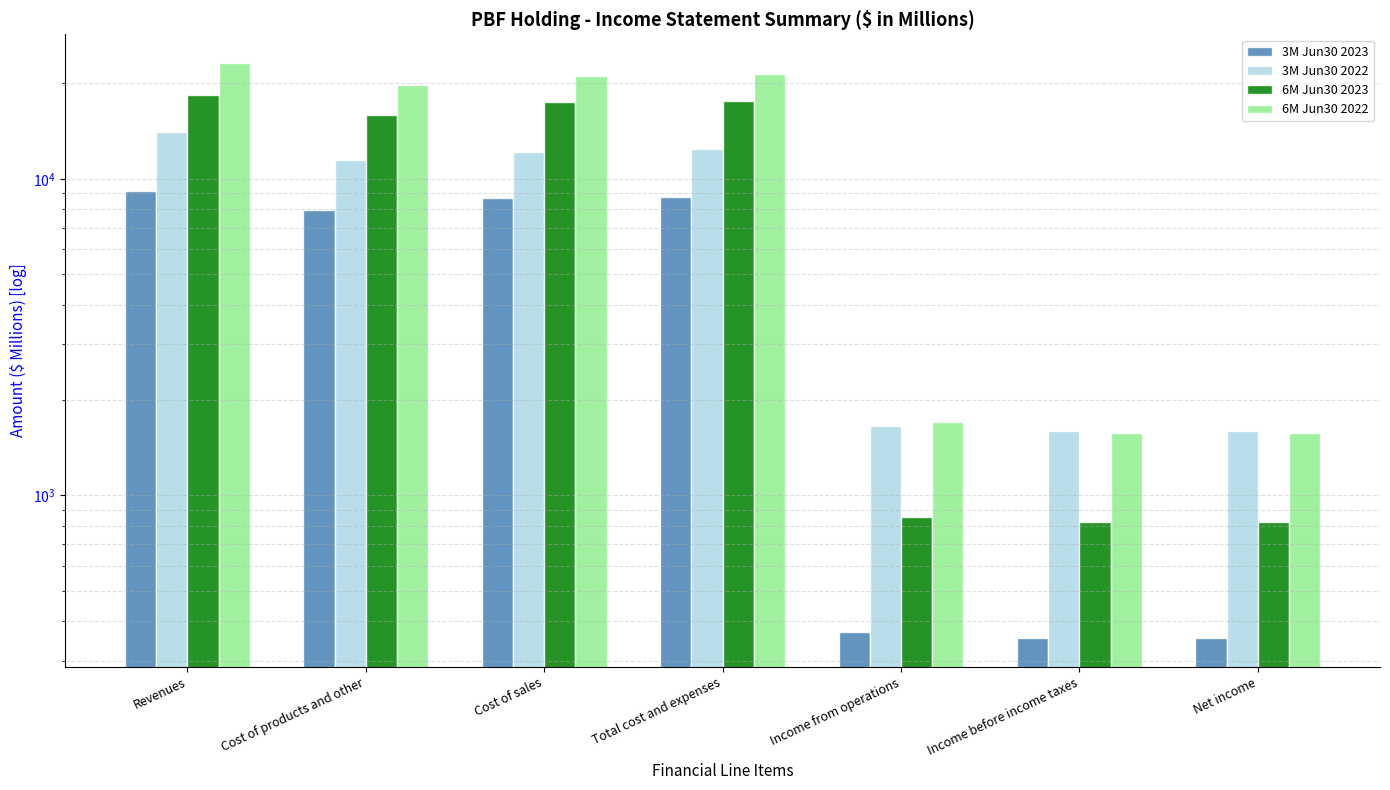

Reading left to right, what are all the values shown in this chart?

3M Jun30 2023: Revenues=9148.4	Cost of products and other=7988.2	Cost of sales=8692.6	Total cost and expenses=8779.3	Income from operations=369.1	Income before income taxes=354.6	Net income=354.6
3M Jun30 2022: Revenues=14064.0	Cost of products and other=11455.8	Cost of sales=12180.5	Total cost and expenses=12406.1	Income from operations=1657.9	Income before income taxes=1595.7	Net income=1596.9
6M Jun30 2023: Revenues=18433.9	Cost of products and other=15867.9	Cost of sales=17454.2	Total cost and expenses=17582.0	Income from operations=851.9	Income before income taxes=823.5	Net income=824.1
6M Jun30 2022: Revenues=23192.2	Cost of products and other=19733.3	Cost of sales=21162.5	Total cost and expenses=21489.5	Income from operations=1702.7	Income before income taxes=1569.6	Net income=1578.9